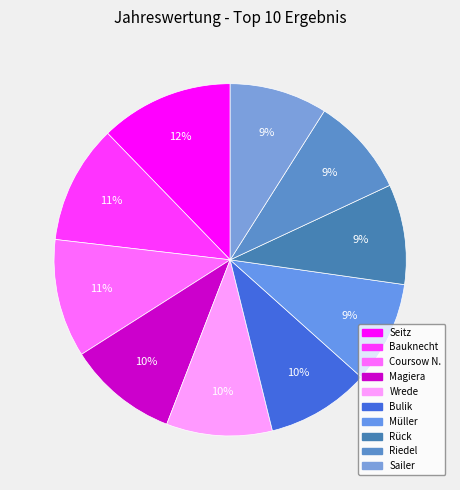

Between Sailer and Bauknecht, which is larger?

Bauknecht